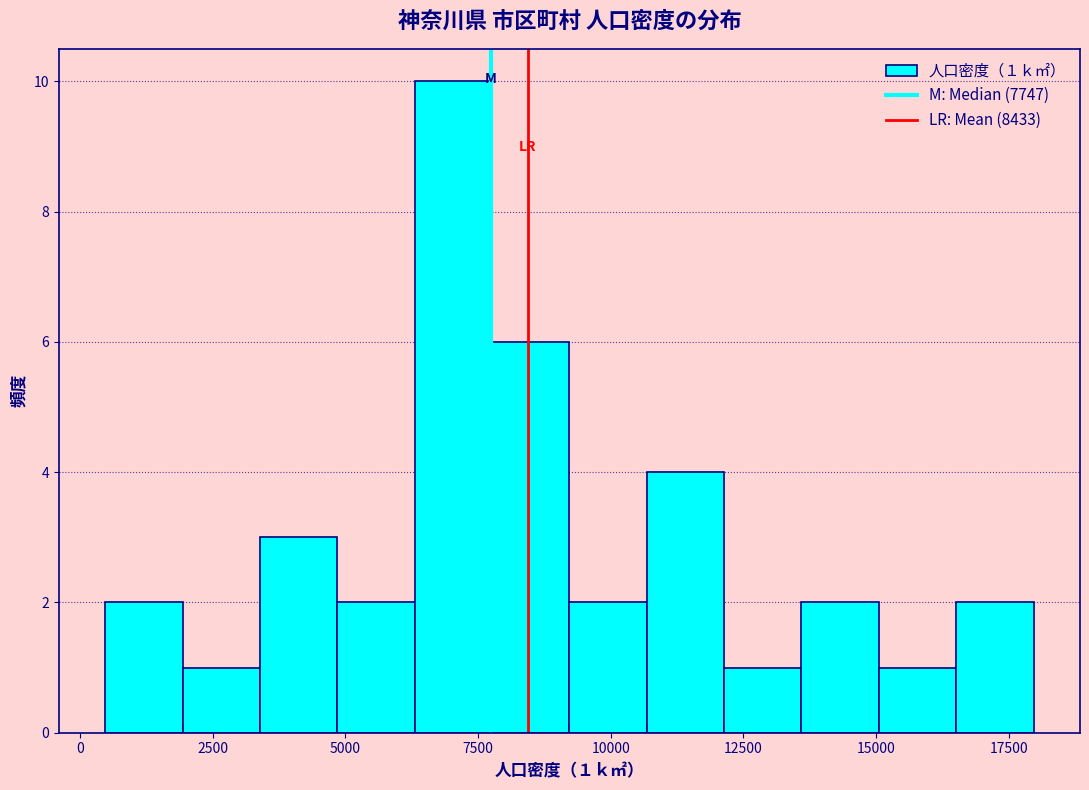

Around what value on the x-axis is the tallest bar? Give the approximate position of its centre, as read against the axis.

7000